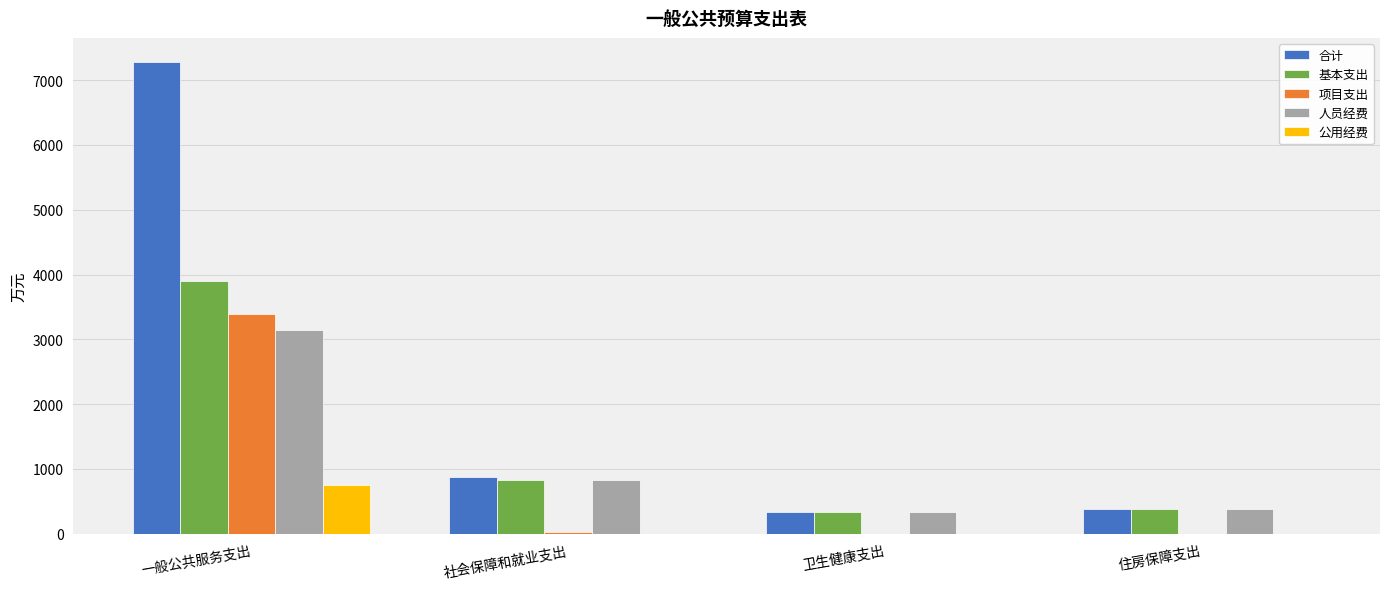

Which category has the highest value in the 公用经费 series?

一般公共服务支出